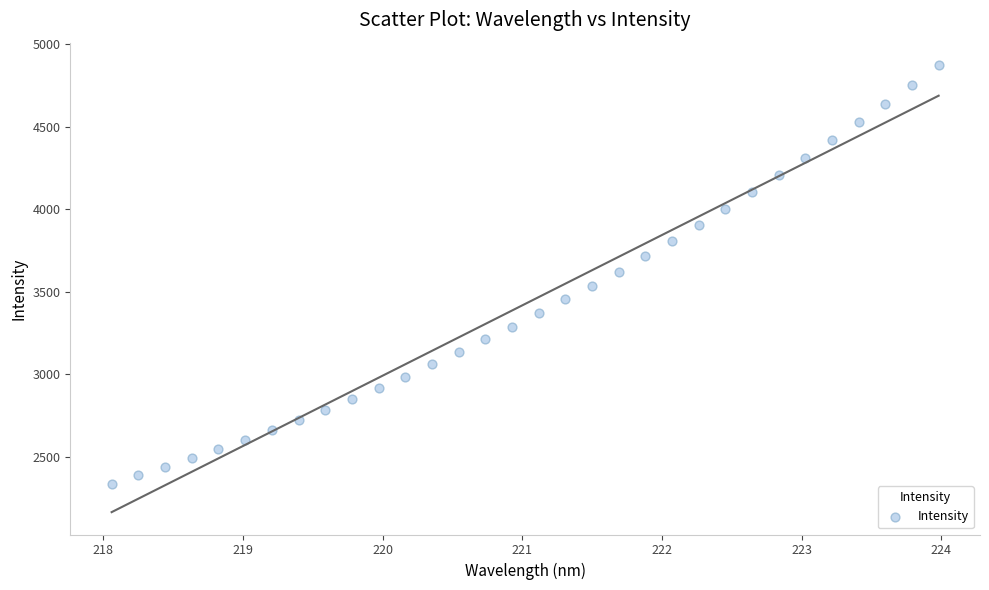

What is the range of X values (max minus min)?

5.9